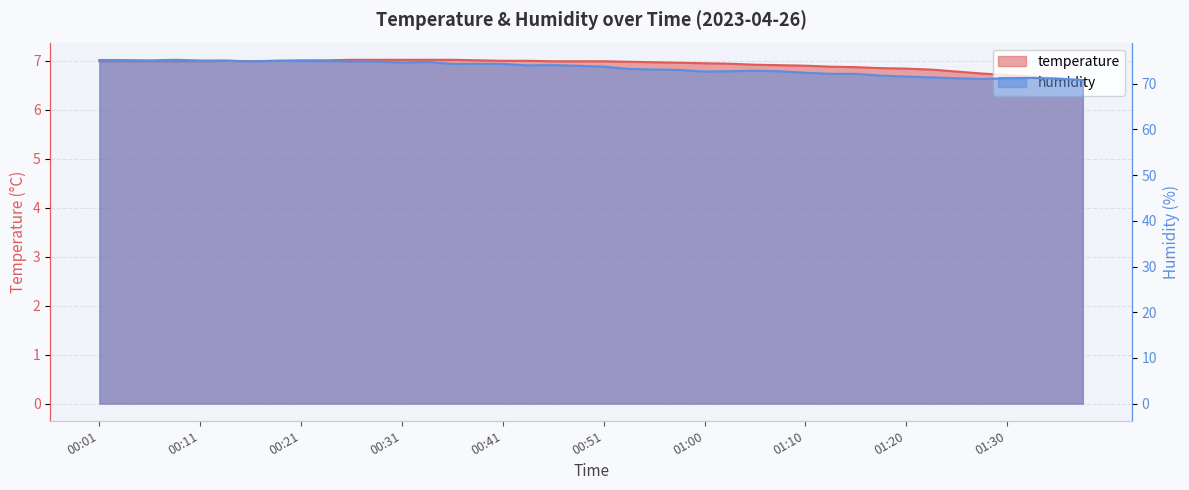

Rank the series at 01:28 from lowest to highest value.

temperature, humidity